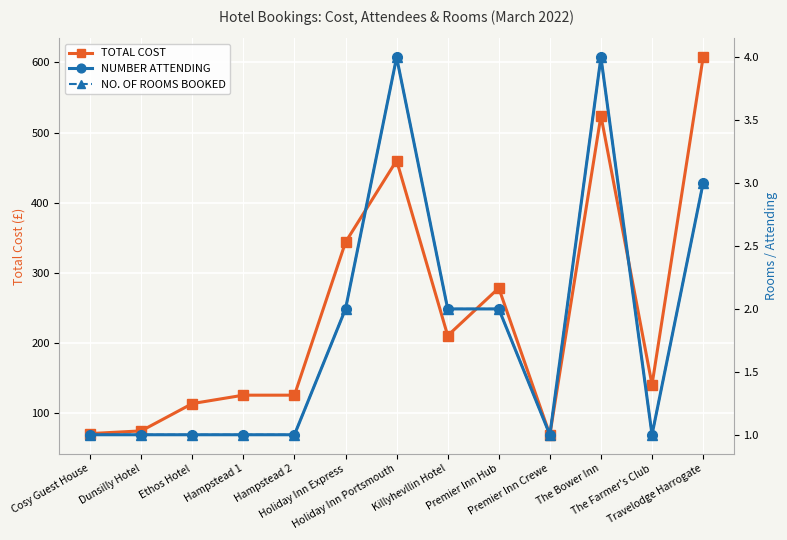

What is the difference between the maximum and second lowest values in the TOTAL COST series?

537.2